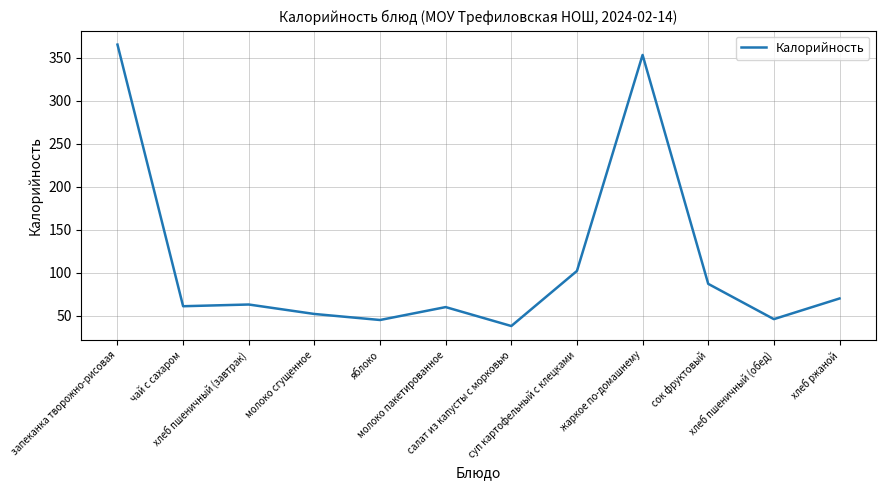

What is the greatest value displayed?

365